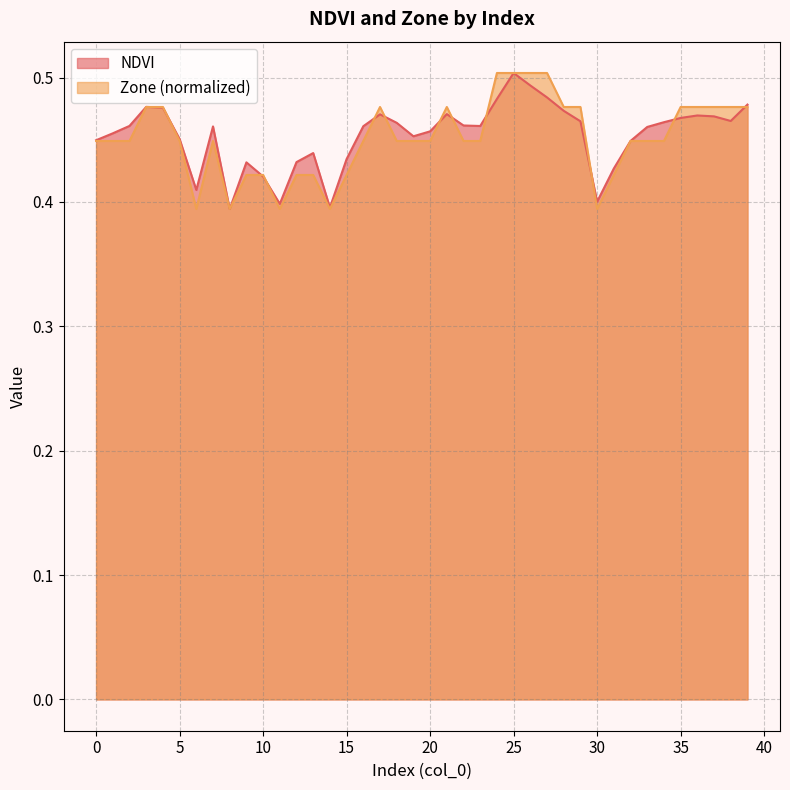

What is the greatest value displayed?

0.5